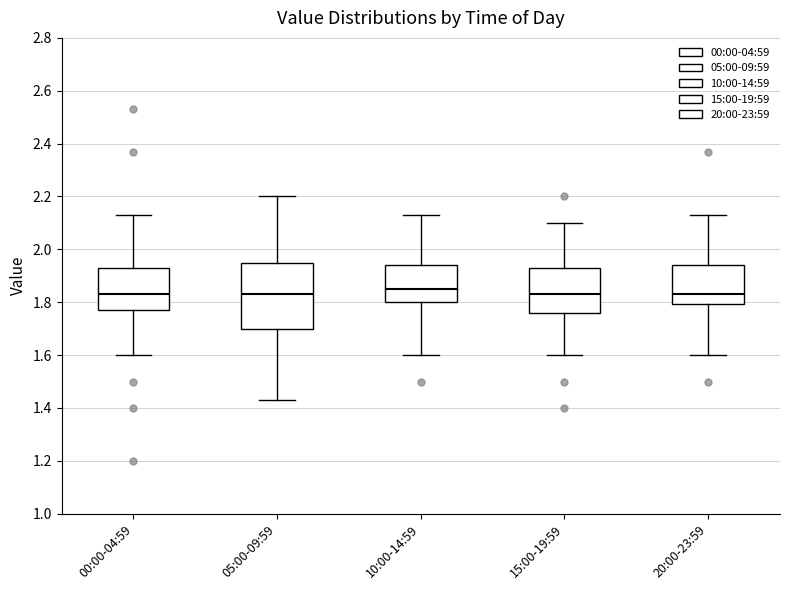

Reading left to right, transcribe this box plot: for each box, give where its median line is, the range the box spans, and where its two whiskers end, as read against the y-axis. The values are not printed on the chart, so give them approximately, as read against the axis.

00:00-04:59: median 1.84, box 1.78 to 1.94, whiskers 1.60 to 2.14
05:00-09:59: median 1.84, box 1.70 to 1.94, whiskers 1.44 to 2.20
10:00-14:59: median 1.86, box 1.80 to 1.94, whiskers 1.60 to 2.14
15:00-19:59: median 1.84, box 1.76 to 1.94, whiskers 1.60 to 2.10
20:00-23:59: median 1.84, box 1.80 to 1.94, whiskers 1.60 to 2.14